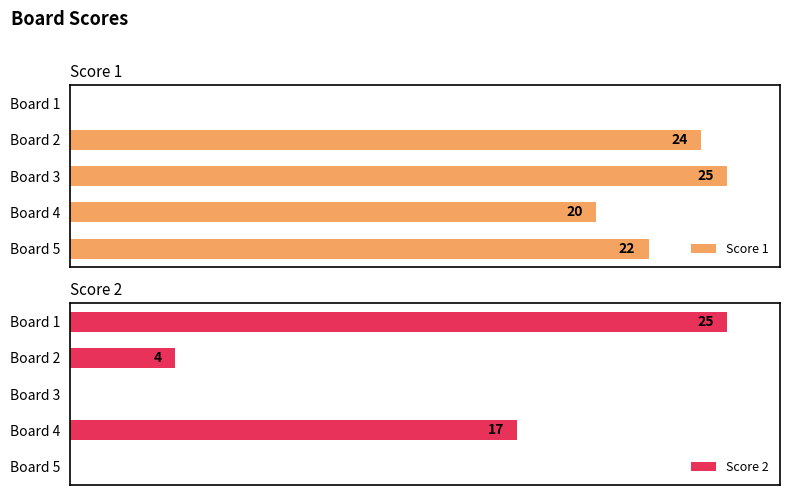

Reading right to left, what are all the values shown in this chart?

Score 1: 22	20	25	24	0
Score 2: 0	17	0	4	25